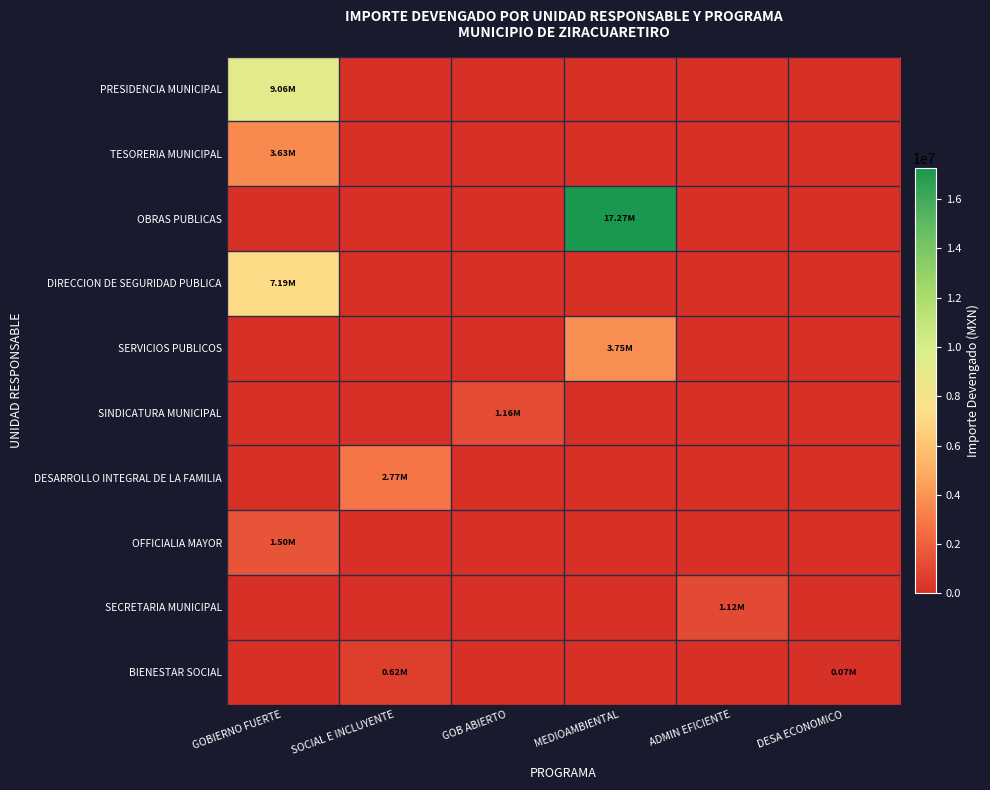

Reading left to right, what are all the values shown in this chart?

PRESIDENCIA MUNICIPAL: GOBIERNO FUERTE=9058932.5	SOCIAL E INCLUYENTE=0.0	GOB ABIERTO=0.0	MEDIOAMBIENTAL=0.0	ADMIN EFICIENTE=0.0	DESA ECONOMICO=0.0
TESORERIA MUNICIPAL: GOBIERNO FUERTE=3634757.3	SOCIAL E INCLUYENTE=0.0	GOB ABIERTO=0.0	MEDIOAMBIENTAL=0.0	ADMIN EFICIENTE=0.0	DESA ECONOMICO=0.0
OBRAS PUBLICAS: GOBIERNO FUERTE=0.0	SOCIAL E INCLUYENTE=0.0	GOB ABIERTO=0.0	MEDIOAMBIENTAL=17266168.1	ADMIN EFICIENTE=0.0	DESA ECONOMICO=0.0
DIRECCION DE SEGURIDAD PUBLICA: GOBIERNO FUERTE=7189673.7	SOCIAL E INCLUYENTE=0.0	GOB ABIERTO=0.0	MEDIOAMBIENTAL=0.0	ADMIN EFICIENTE=0.0	DESA ECONOMICO=0.0
SERVICIOS PUBLICOS: GOBIERNO FUERTE=0.0	SOCIAL E INCLUYENTE=0.0	GOB ABIERTO=0.0	MEDIOAMBIENTAL=3745330.4	ADMIN EFICIENTE=0.0	DESA ECONOMICO=0.0
SINDICATURA MUNICIPAL: GOBIERNO FUERTE=0.0	SOCIAL E INCLUYENTE=0.0	GOB ABIERTO=1163393.1	MEDIOAMBIENTAL=0.0	ADMIN EFICIENTE=0.0	DESA ECONOMICO=0.0
DESARROLLO INTEGRAL DE LA FAMILIA: GOBIERNO FUERTE=0.0	SOCIAL E INCLUYENTE=2769805.5	GOB ABIERTO=0.0	MEDIOAMBIENTAL=0.0	ADMIN EFICIENTE=0.0	DESA ECONOMICO=0.0
OFFICIALIA MAYOR: GOBIERNO FUERTE=1504900.9	SOCIAL E INCLUYENTE=0.0	GOB ABIERTO=0.0	MEDIOAMBIENTAL=0.0	ADMIN EFICIENTE=0.0	DESA ECONOMICO=0.0
SECRETARIA MUNICIPAL: GOBIERNO FUERTE=0.0	SOCIAL E INCLUYENTE=0.0	GOB ABIERTO=0.0	MEDIOAMBIENTAL=0.0	ADMIN EFICIENTE=1118960.4	DESA ECONOMICO=0.0
BIENESTAR SOCIAL: GOBIERNO FUERTE=0.0	SOCIAL E INCLUYENTE=620925.2	GOB ABIERTO=0.0	MEDIOAMBIENTAL=0.0	ADMIN EFICIENTE=0.0	DESA ECONOMICO=72482.7